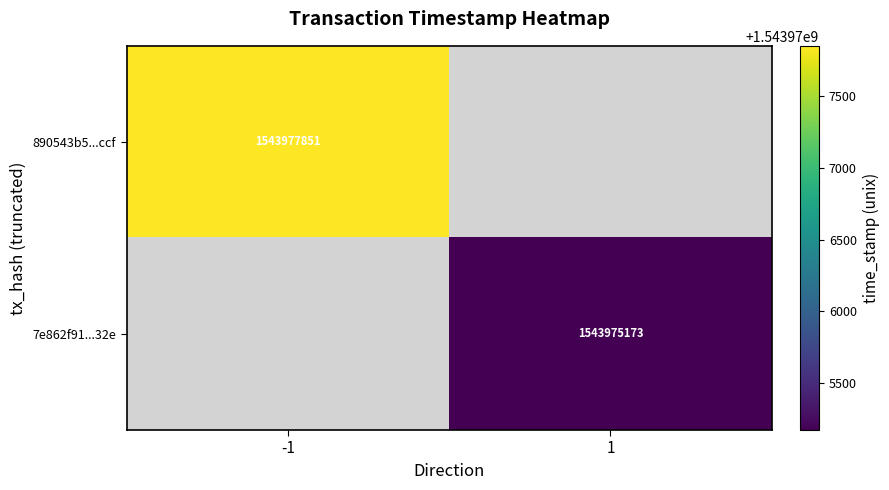

The 890543b5...ccf series shows 1543977851 at -1. True or false?

True